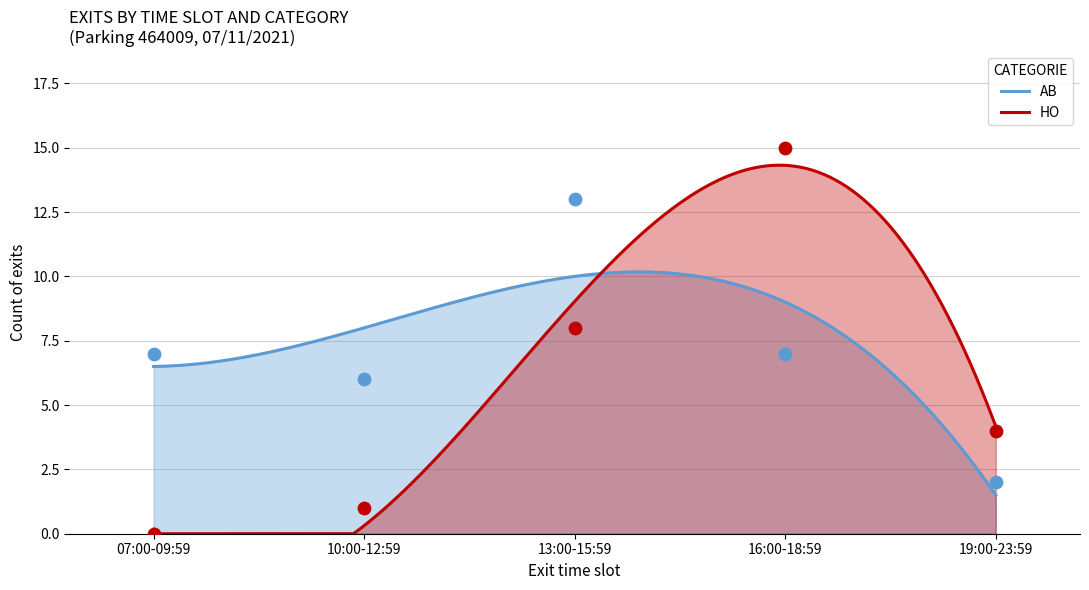

What are all the series names shown in the legend?

AB, HO